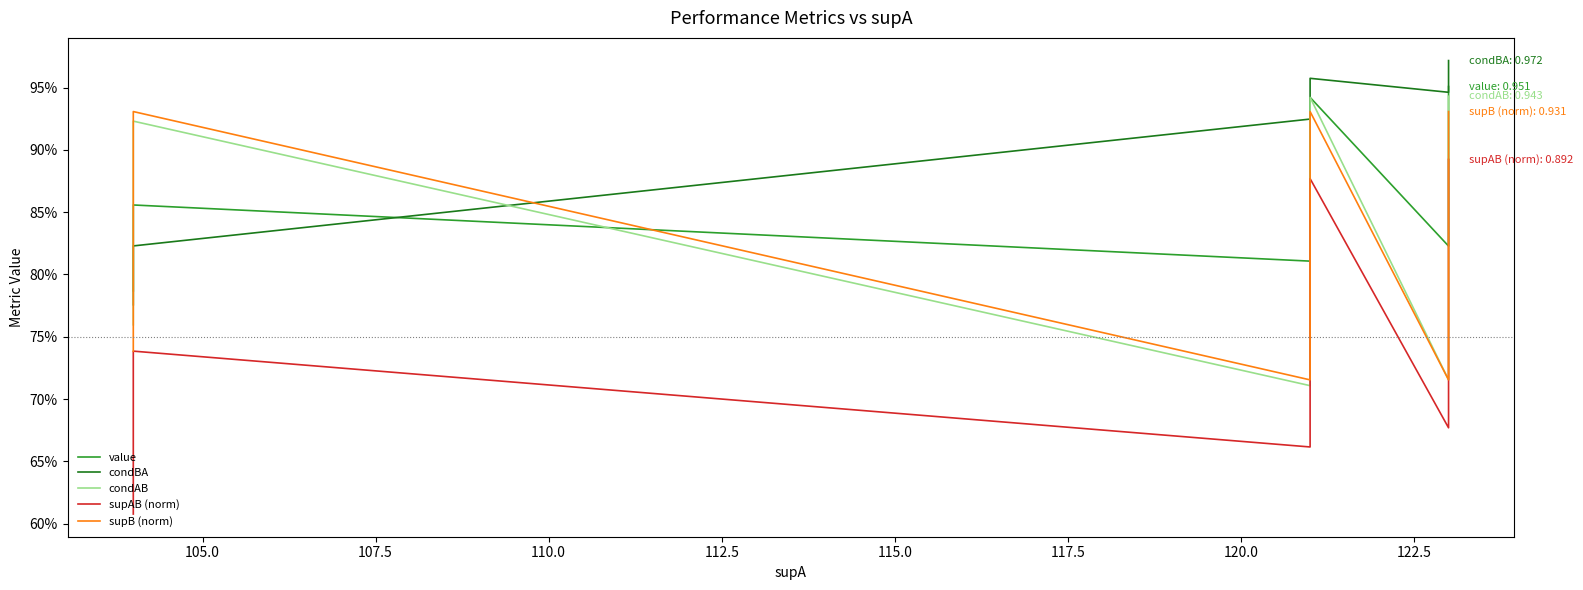

What is the greatest value displayed?

1.0